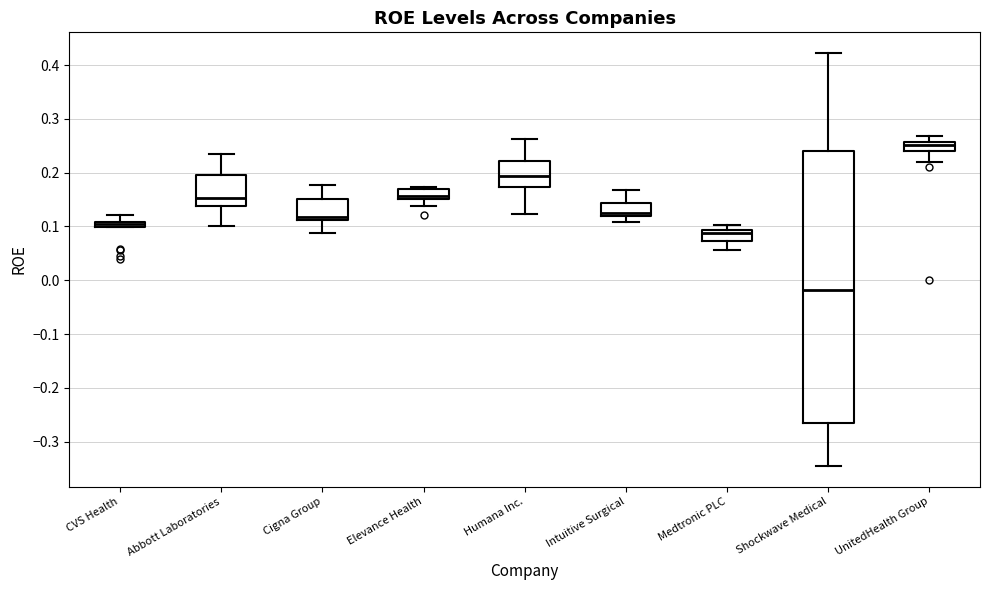

Which box has the lowest median line?

Shockwave Medical